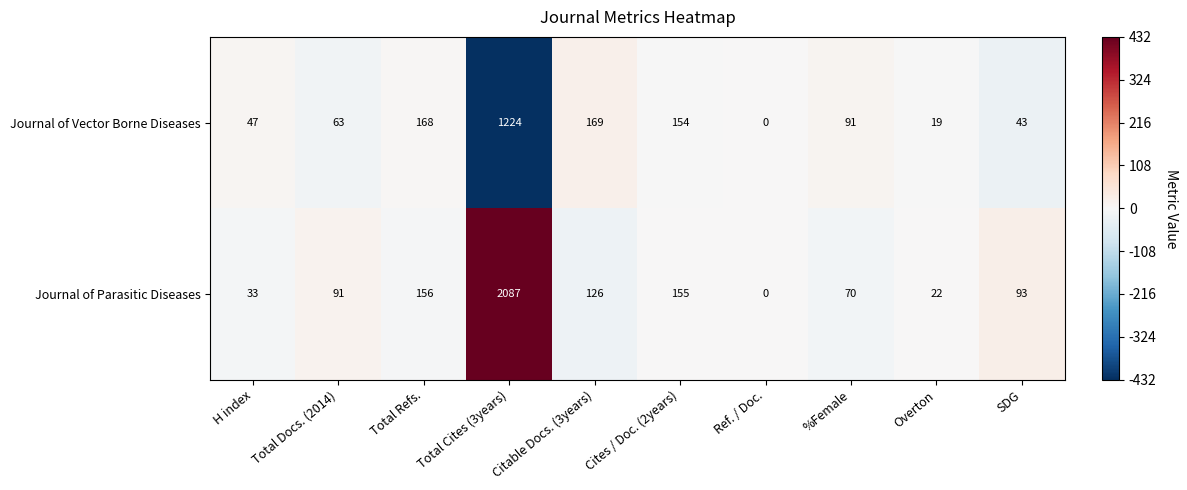

Where does the Journal of Vector Borne Diseases series first go above 91?

Total Refs.